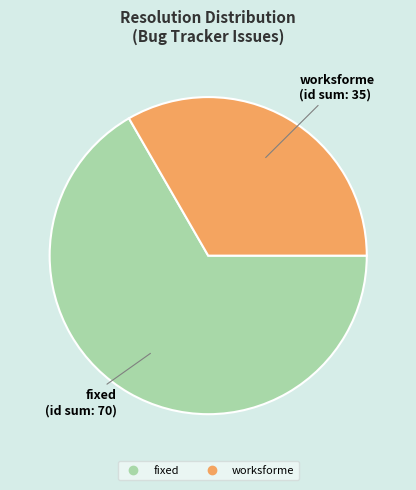

Is there any slice that represents more than half of the pie?

Yes